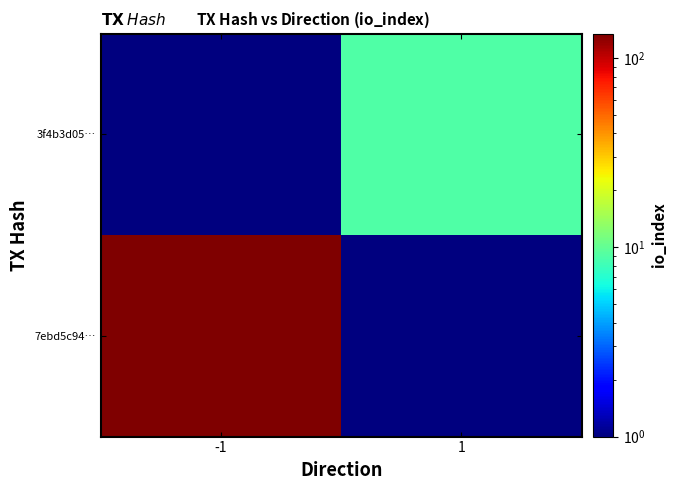

Rank the series at -1 from lowest to highest value.

3f4b3d05…, 7ebd5c94…